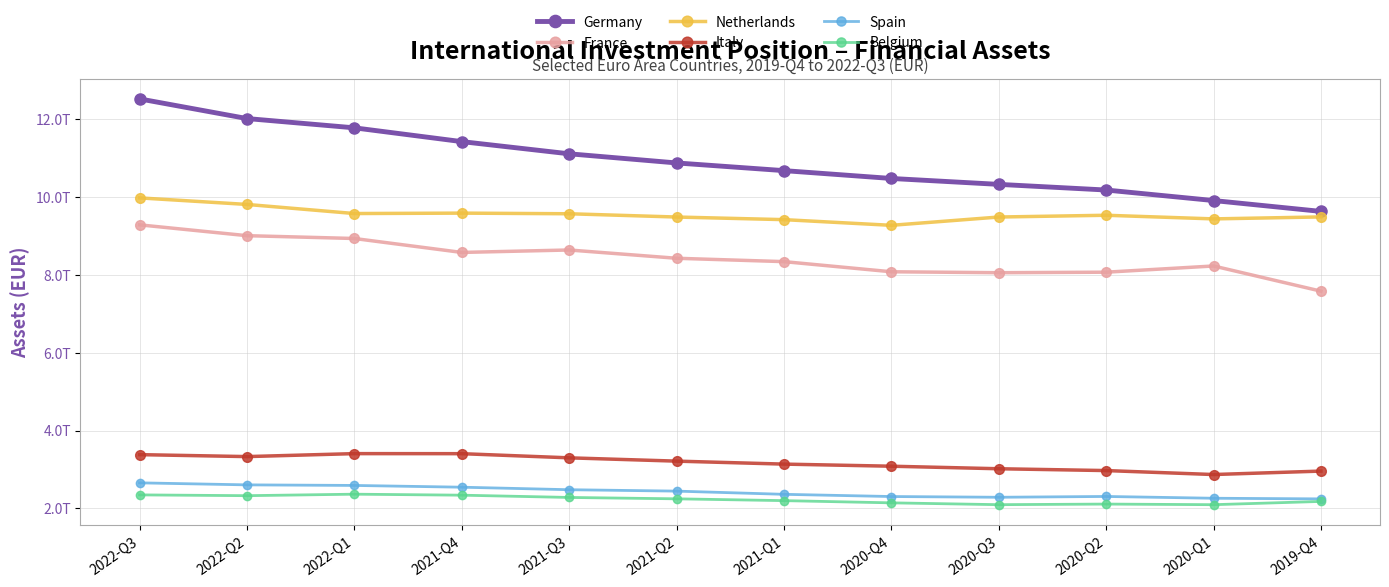

Does the chart have visible grid lines?

Yes